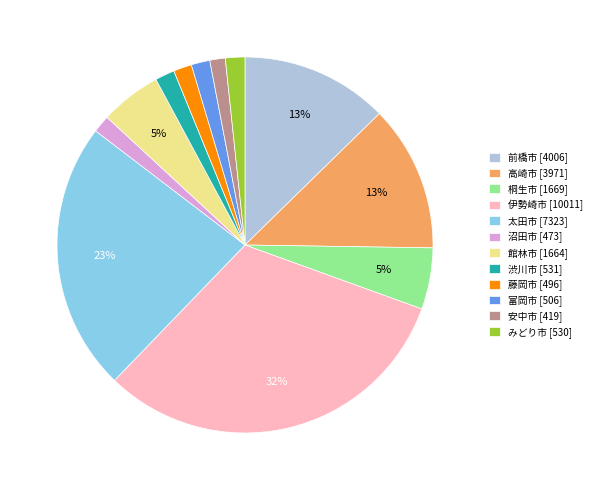

Which slice is the largest?

伊勢崎市